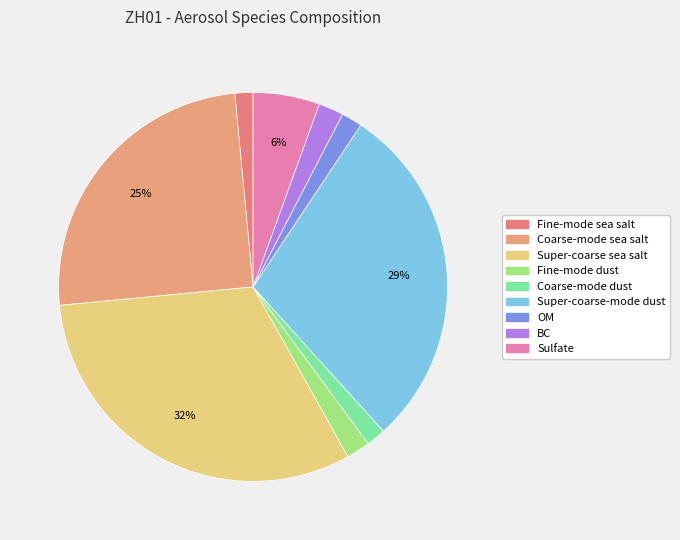

The Sulfate slice represents 16% of the pie. True or false?

False